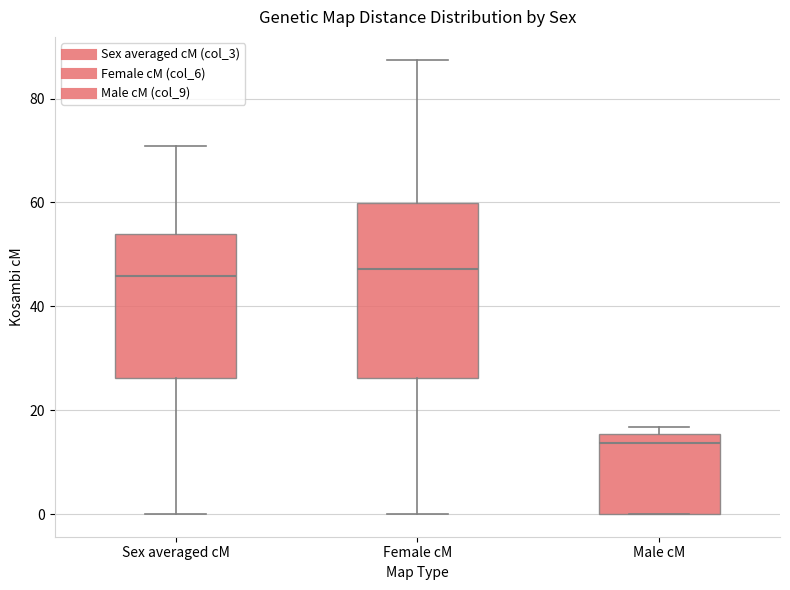

Reading left to right, read every box against the y-axis: the position of its median line, the range the box covers, and the ends of its whiskers. The values are not printed on the chart, so give them approximately, as read against the axis.

Sex averaged cM: median 46, box 26 to 54, whiskers 0 to 70
Female cM: median 48, box 26 to 60, whiskers 0 to 88
Male cM: median 14, box 0 to 16, whiskers 0 to 16 (just above the box's upper edge)